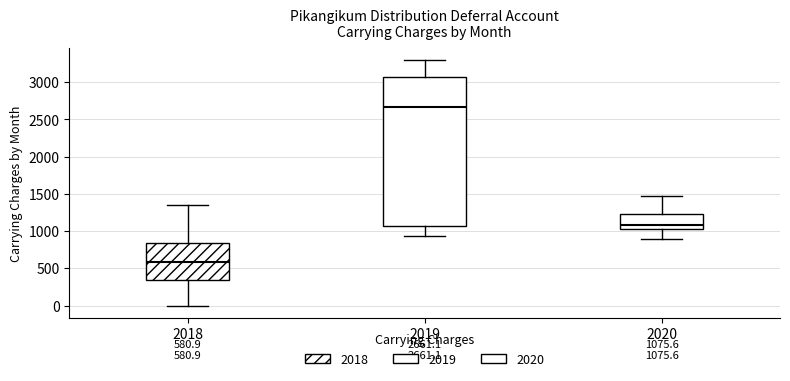

Which box has the highest median line?

2019